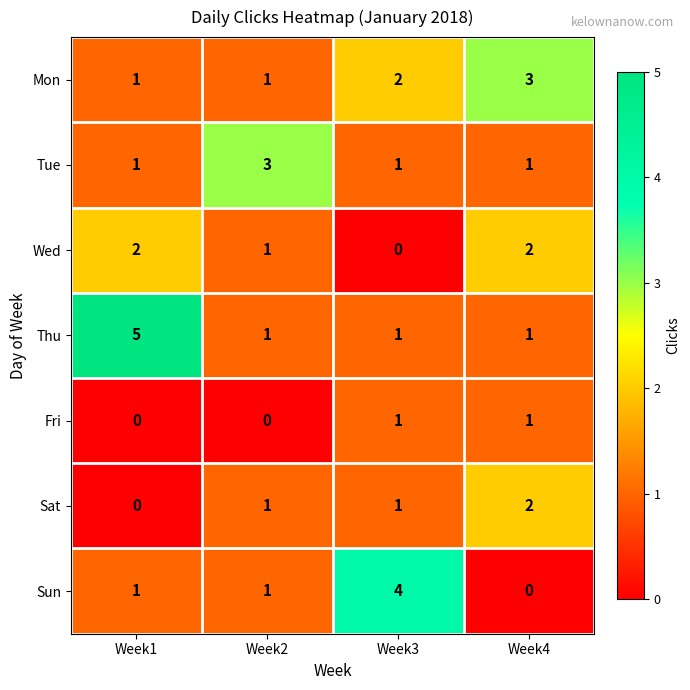

How many Mon values are between 1 and 3?

4